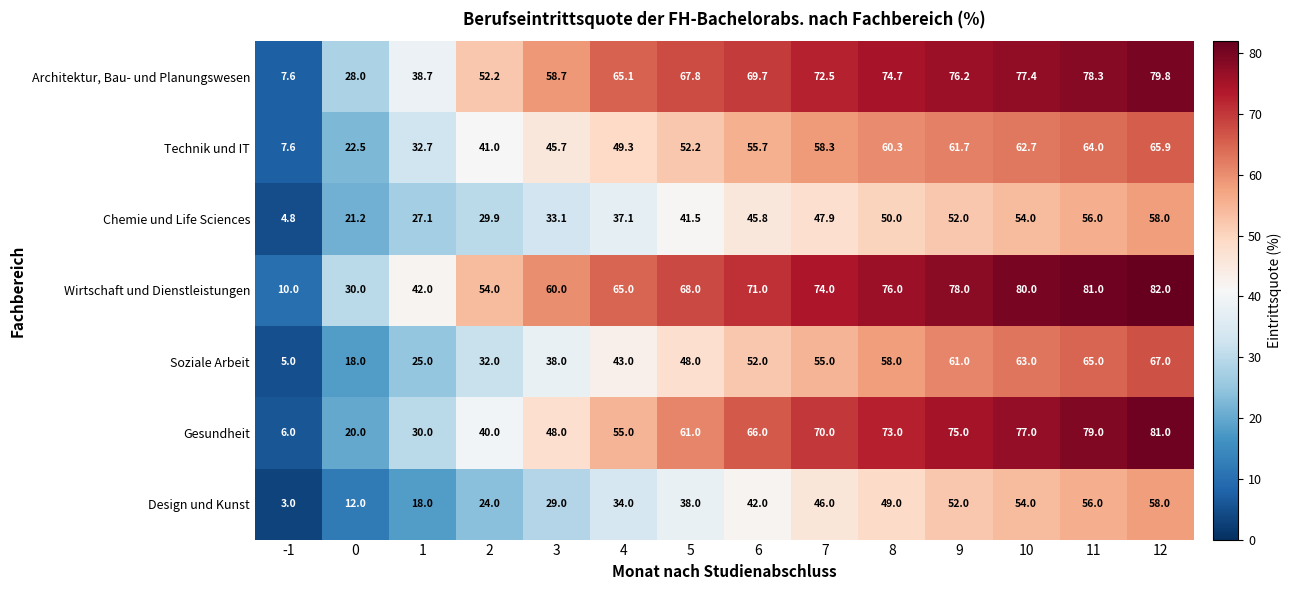

The Soziale Arbeit series shows 73.4 at 7. True or false?

False